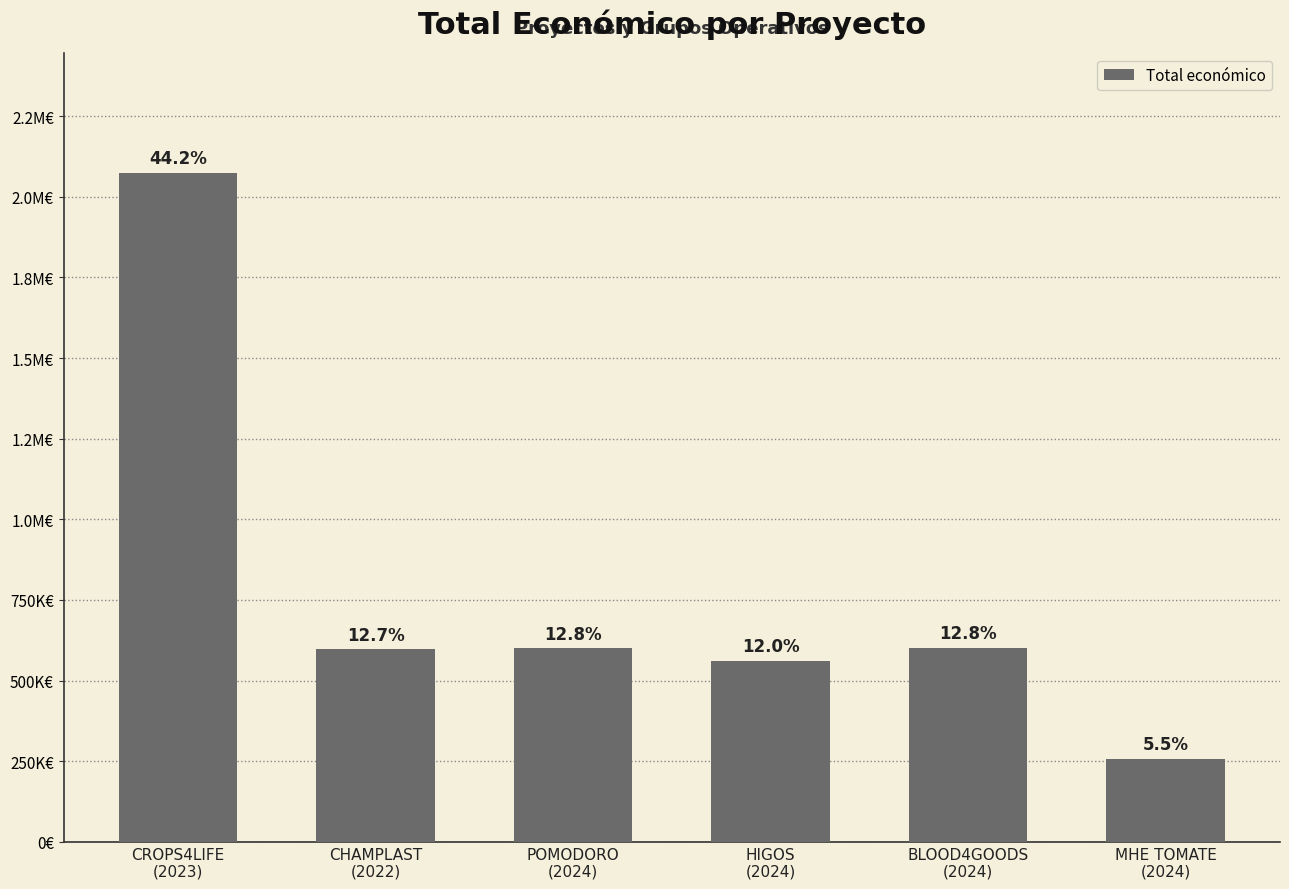

What value does the data have at CHAMPLAST
(2022), to the nearest 10?

596370